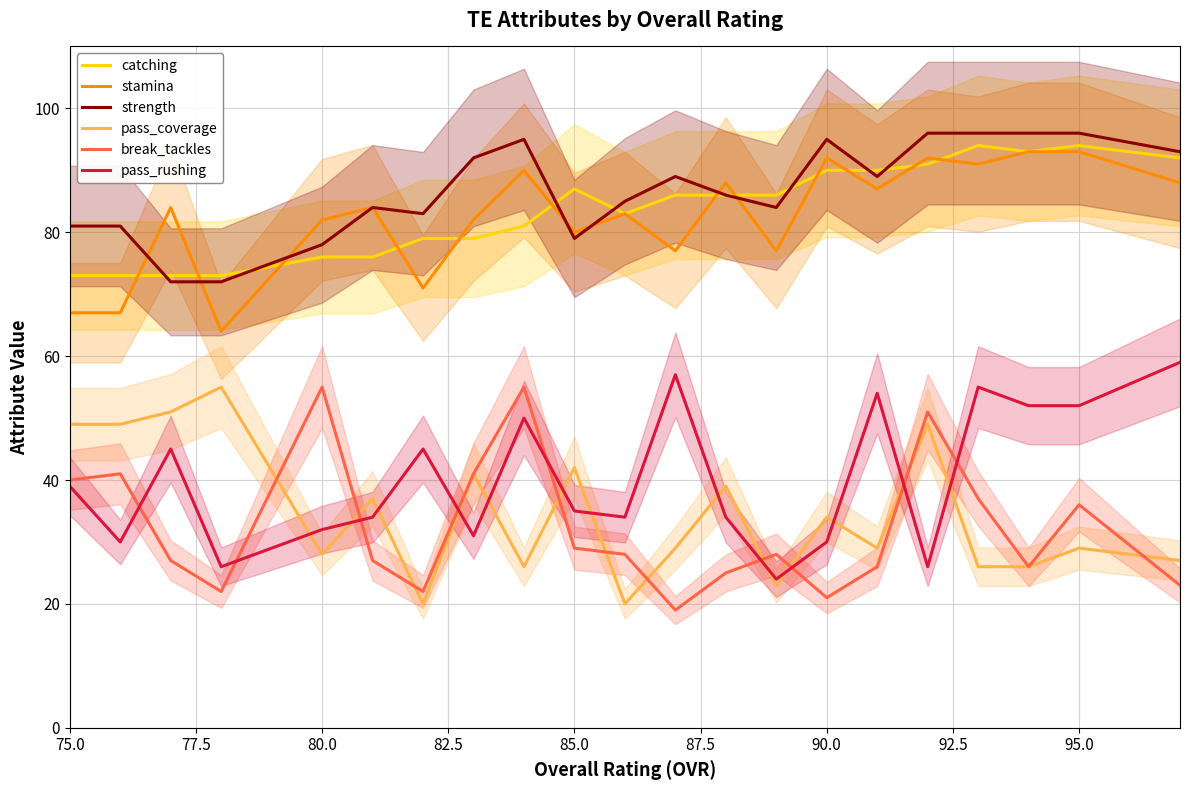

True or false: stamina and pass_rushing cross at least once.

False